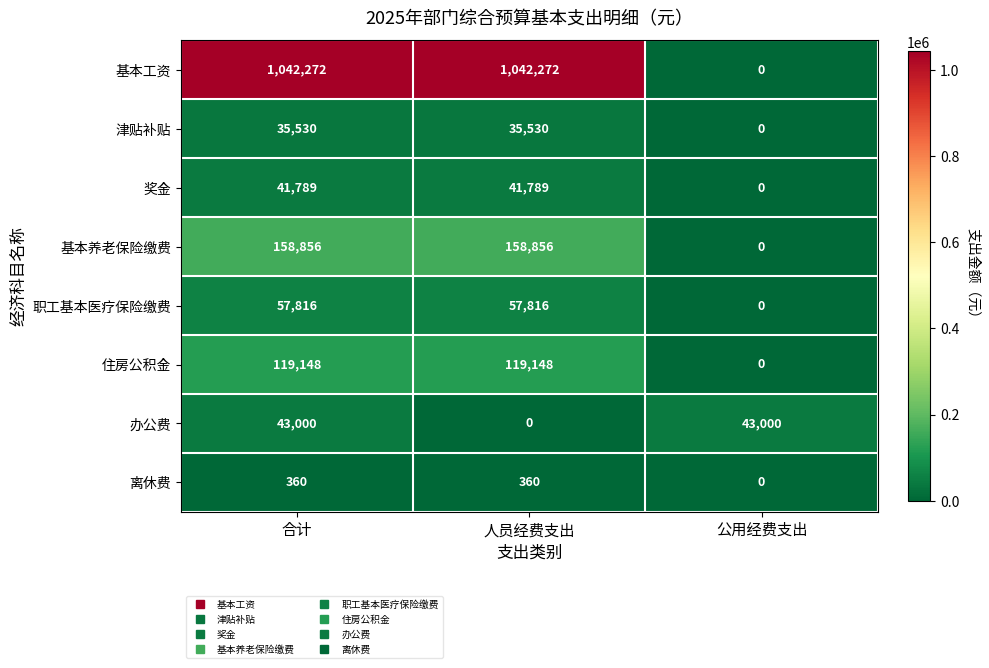

The value of 基本养老保险缴费 at 人员经费支出 is 158856. True or false?

True